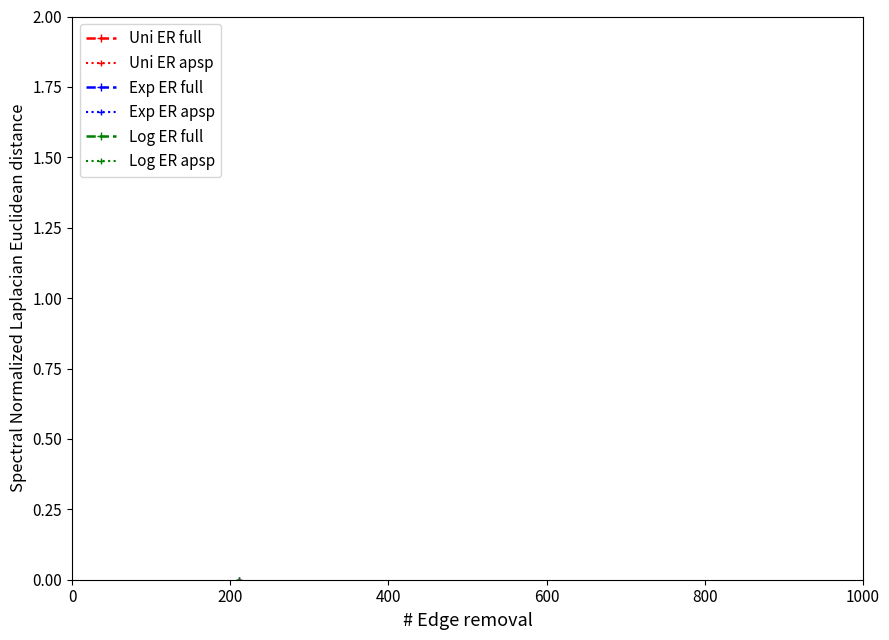

True or false: Log ER apsp and Exp ER apsp cross at least once.

False